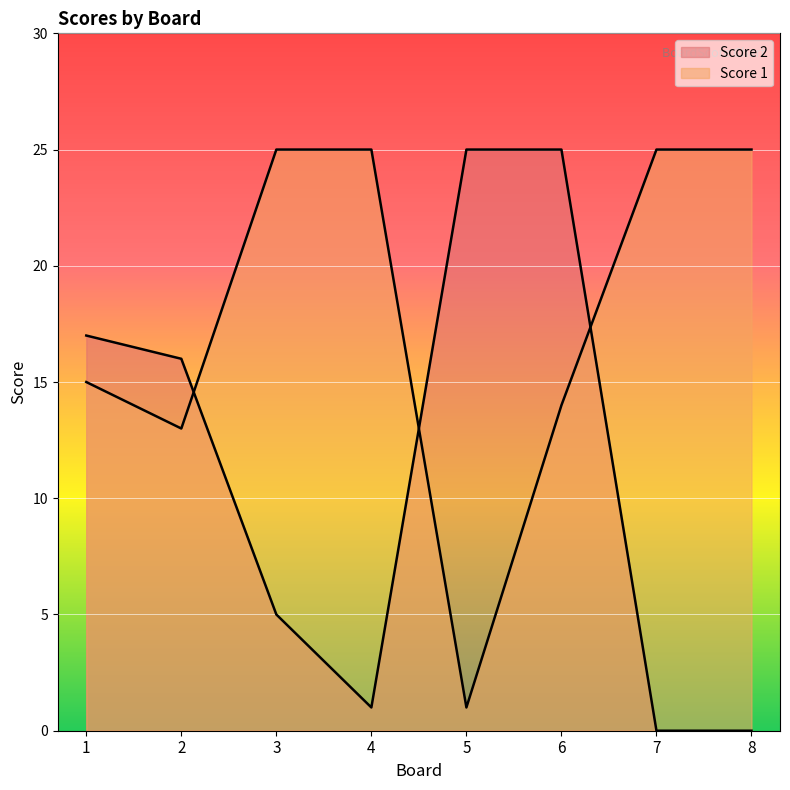

True or false: Score 1 has a value of 0 at 5.

False